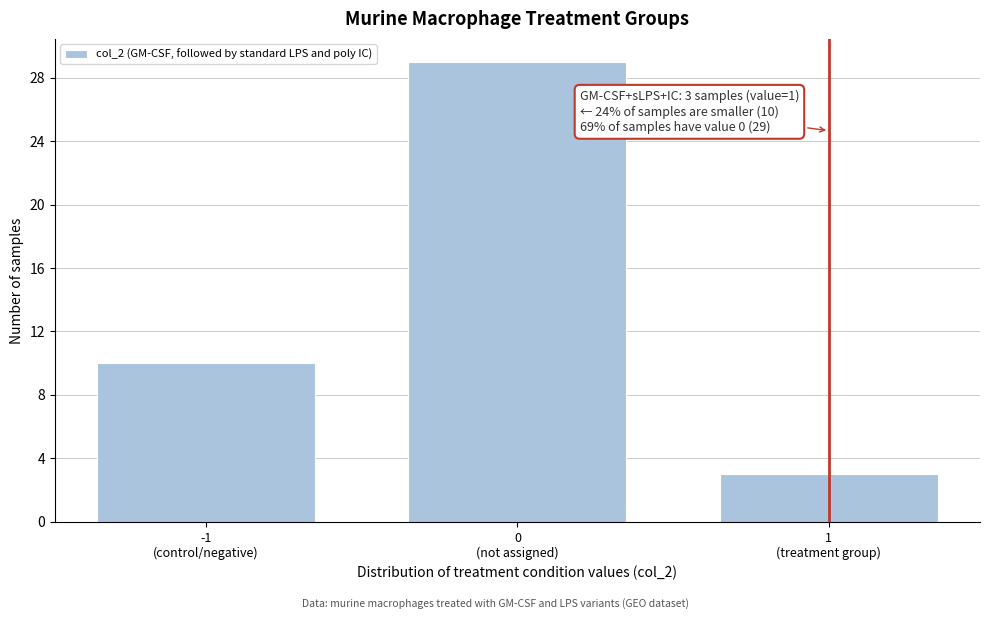

Reading left to right, list all the values displayed in this chart.

10	29	3